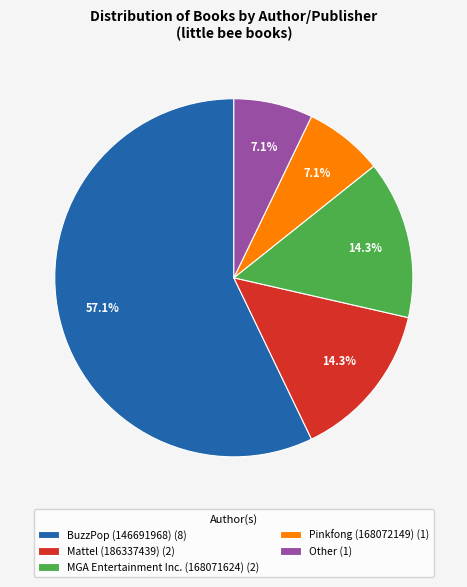

What is the total percentage of Other and BuzzPop (146691968)?

64.3%